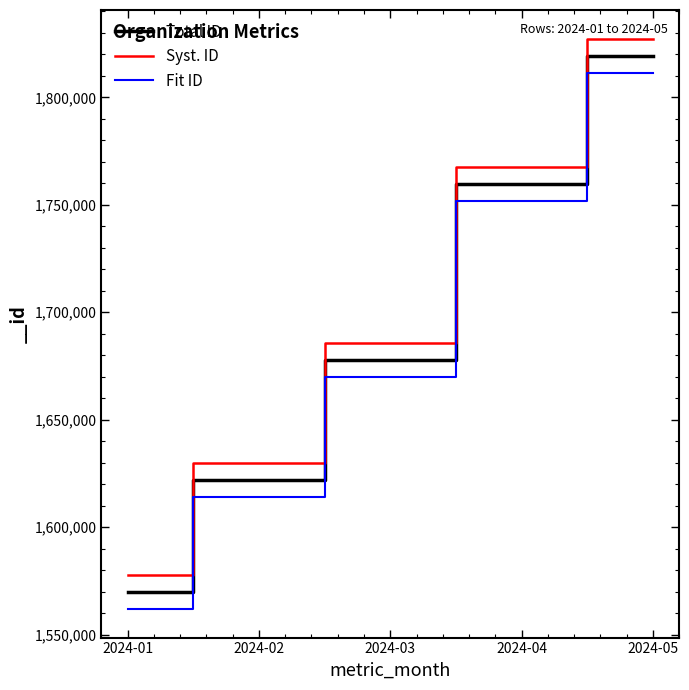

Which series has the largest total across all categories?

Syst. ID